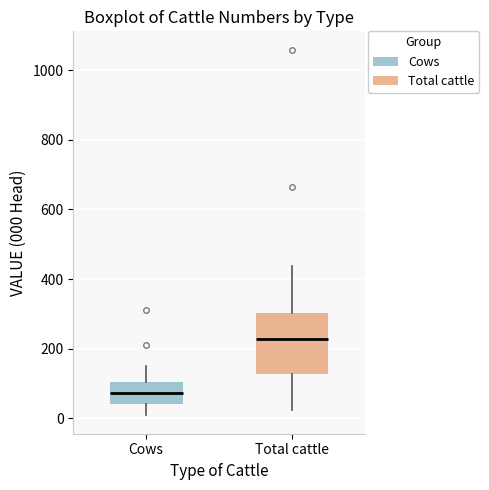

Reading left to right, read every box against the y-axis: the position of its median line, the range the box covers, and the ends of its whiskers. The values are not printed on the chart, so give them approximately, as read against the axis.

Cows: median 80, box 40 to 100, whiskers 0 to 140
Total cattle: median 220, box 120 to 300, whiskers 20 to 440